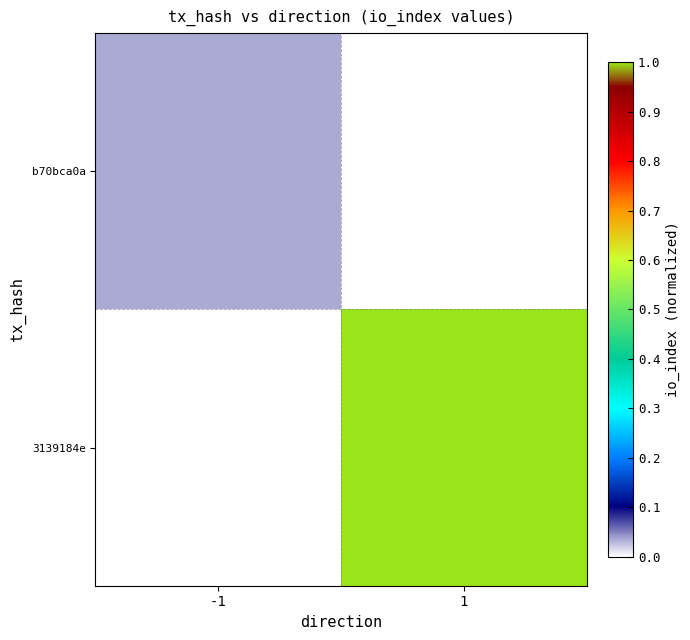

At how many categories does at least one series exceed 0?

2